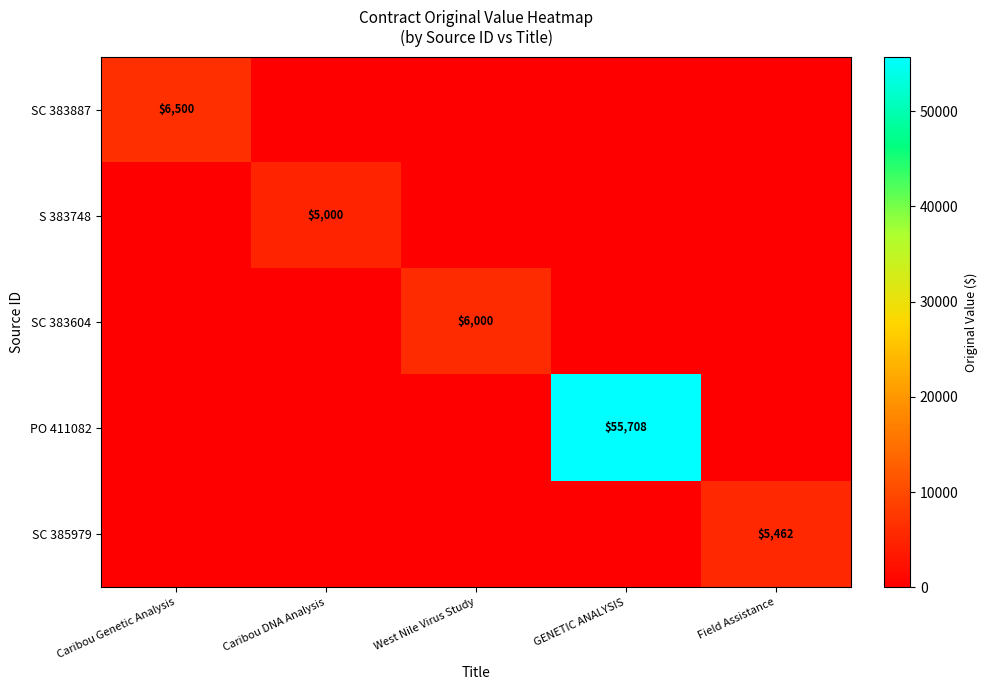

The SC 383604 series shows 9272 at West Nile Virus Study. True or false?

False